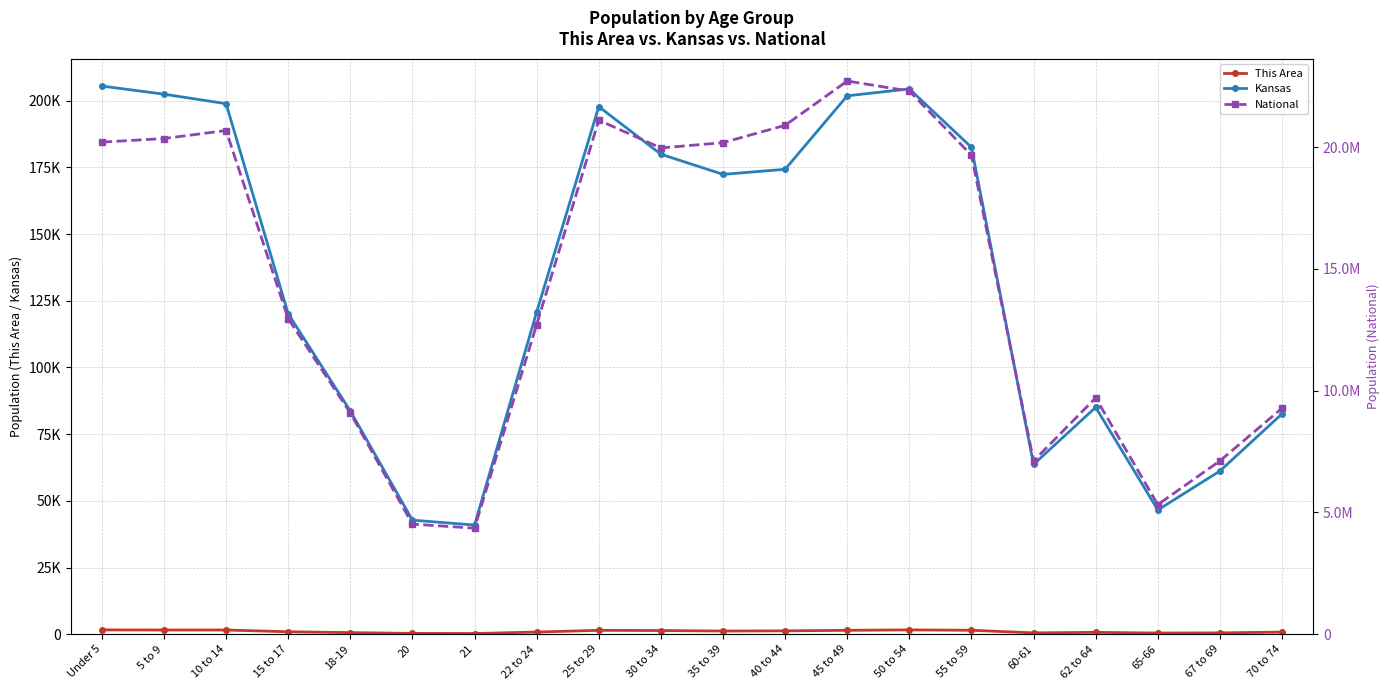

The value of National at Under 5 is 13349306. True or false?

False